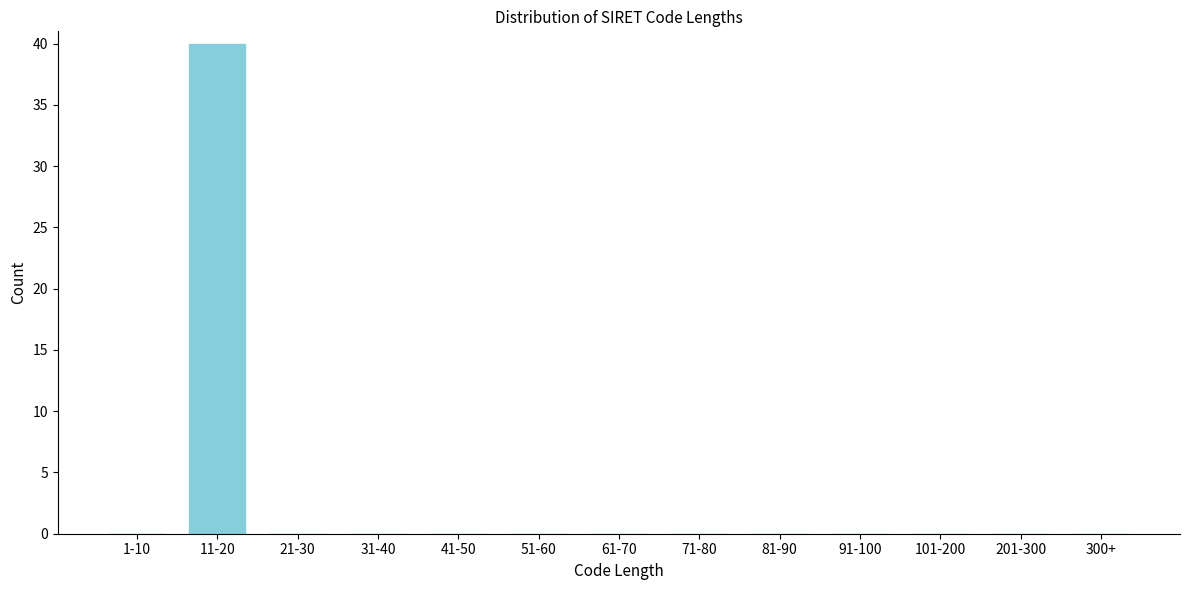

Reading left to right, list all the values displayed in this chart.

1-10=0	11-20=40	21-30=0	31-40=0	41-50=0	51-60=0	61-70=0	71-80=0	81-90=0	91-100=0	101-200=0	201-300=0	300+=0